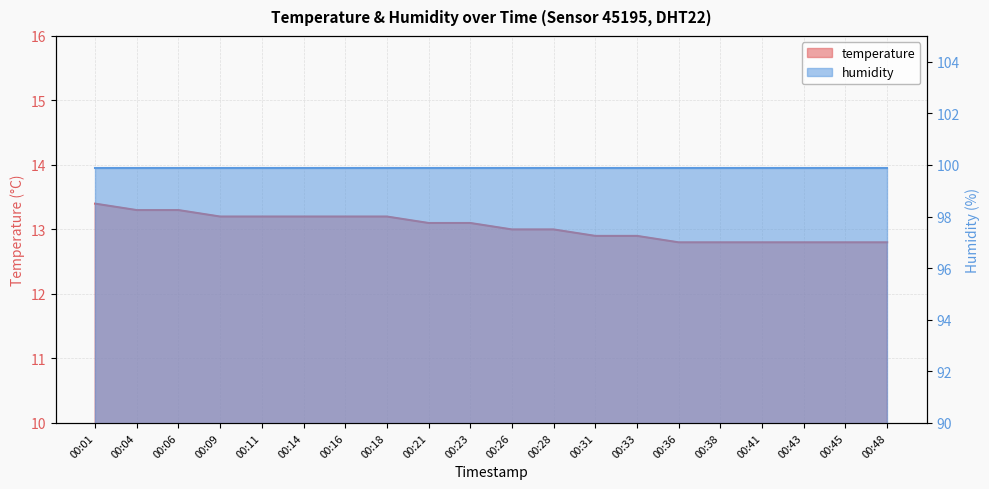

Read the value at 00:16.

13.2